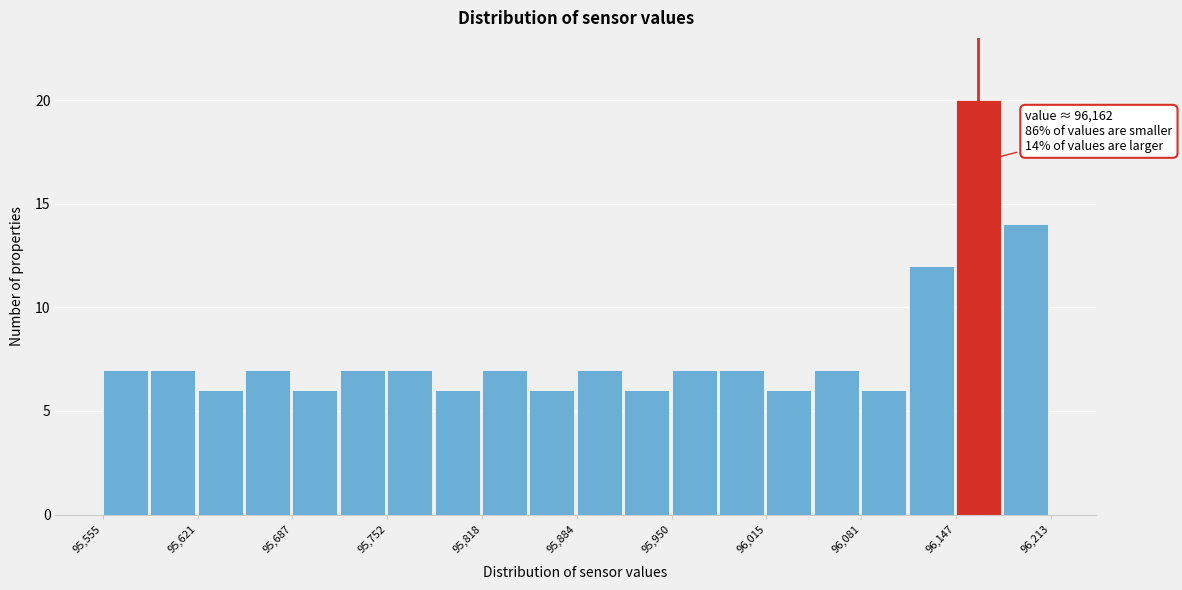

Read against the x-axis, roughly where is the centre of the tallest bar?

96160